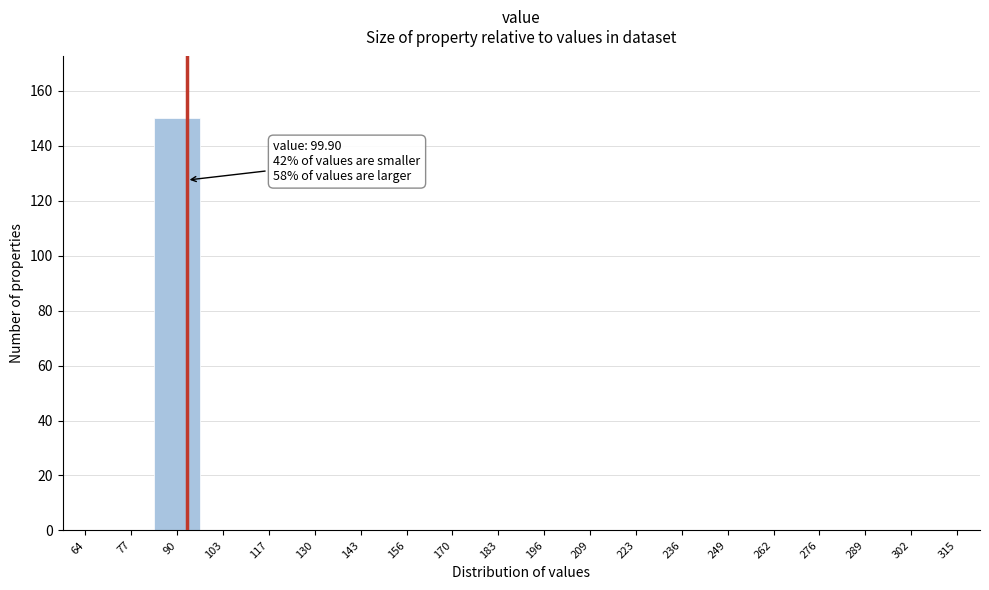

Reading right to left, what are all the values shown in this chart?

315=0	302=0	289=0	276=0	262=0	249=0	236=0	223=0	209=0	196=0	183=0	170=0	156=0	143=0	130=0	117=0	103=0	90=150	77=0	64=0